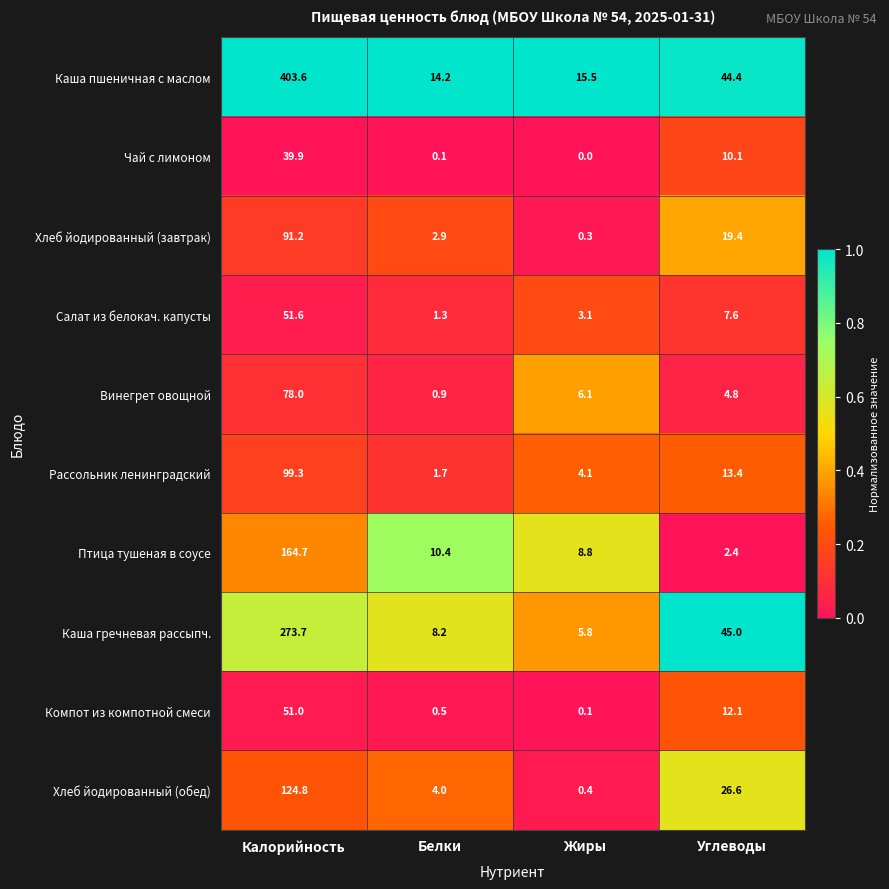

At Жиры, list the series in order from smallest to largest.

Чай с лимоном, Компот из компотной смеси, Хлеб йодированный (завтрак), Хлеб йодированный (обед), Салат из белокач. капусты, Рассольник ленинградский, Каша гречневая рассыпч., Винегрет овощной, Птица тушеная в соусе, Каша пшеничная с маслом